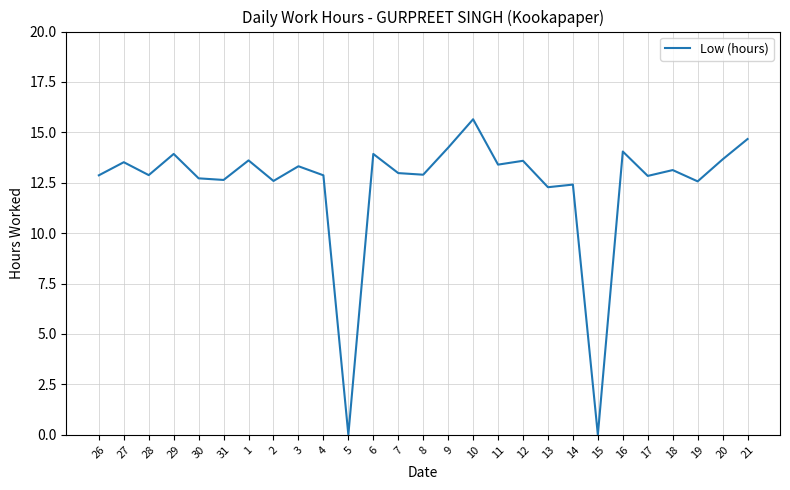

The chart shows a value of 21.6 at 27. True or false?

False